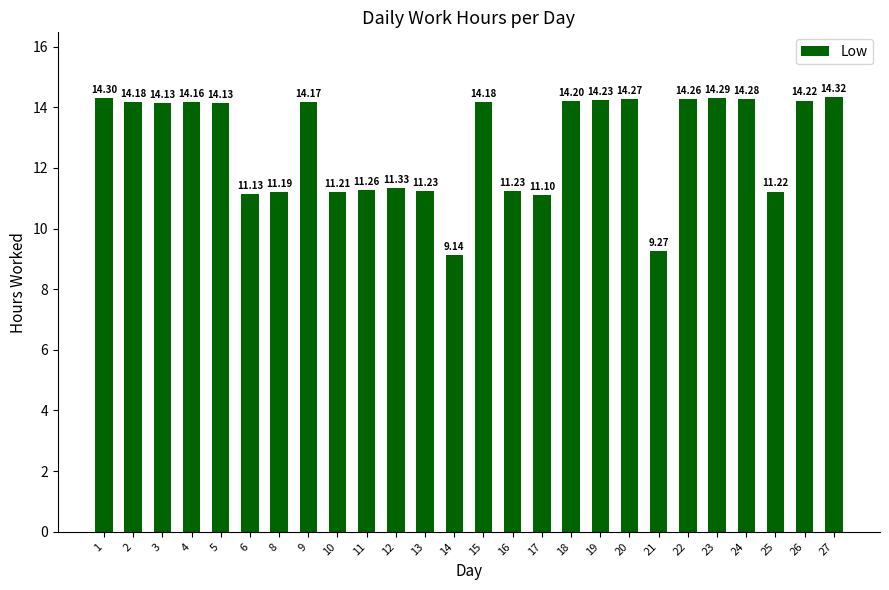

Which has a higher value, 4 or 17?

4